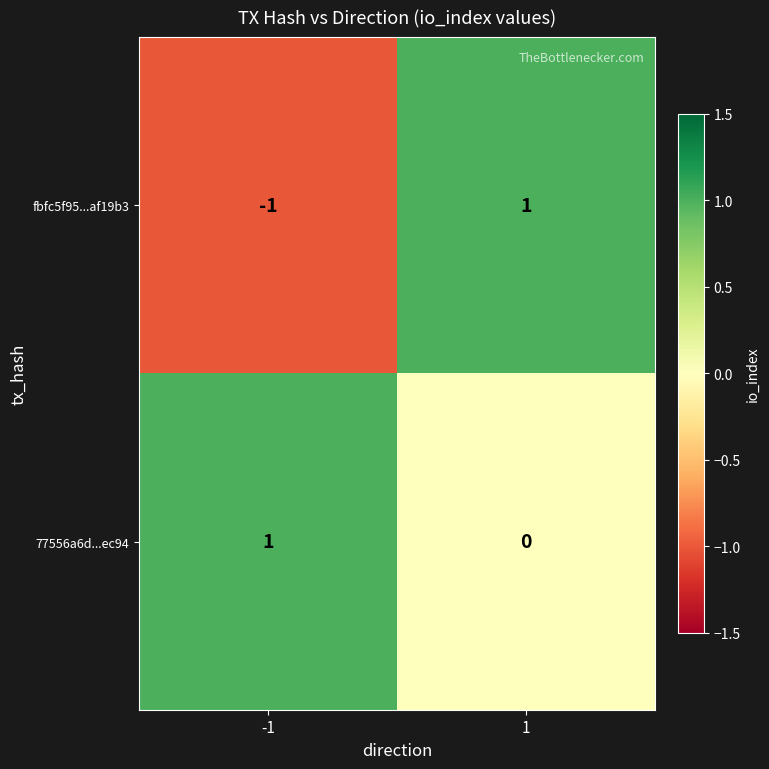

Is the value of fbfc5f95...af19b3 at -1 greater than the value of 77556a6d...ec94 at -1?

No